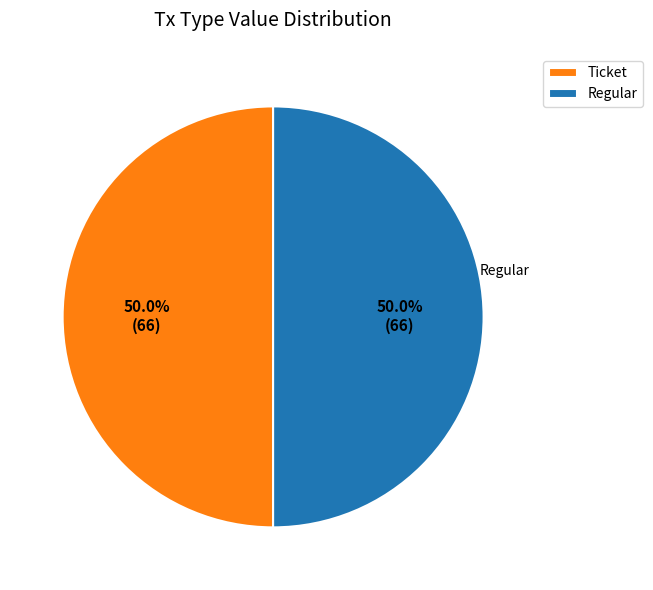

How many segments does this pie chart have?

2